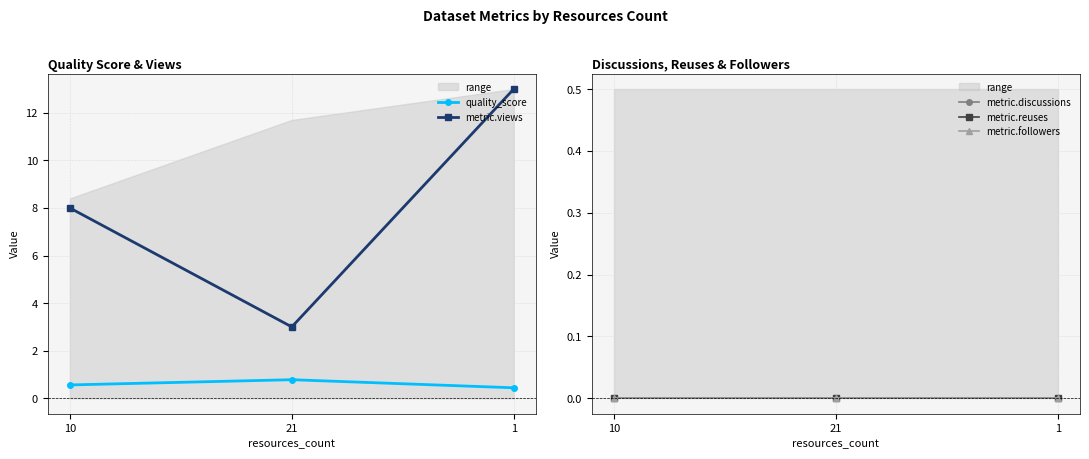

Where is metric.discussions nearest to the value 0?

10